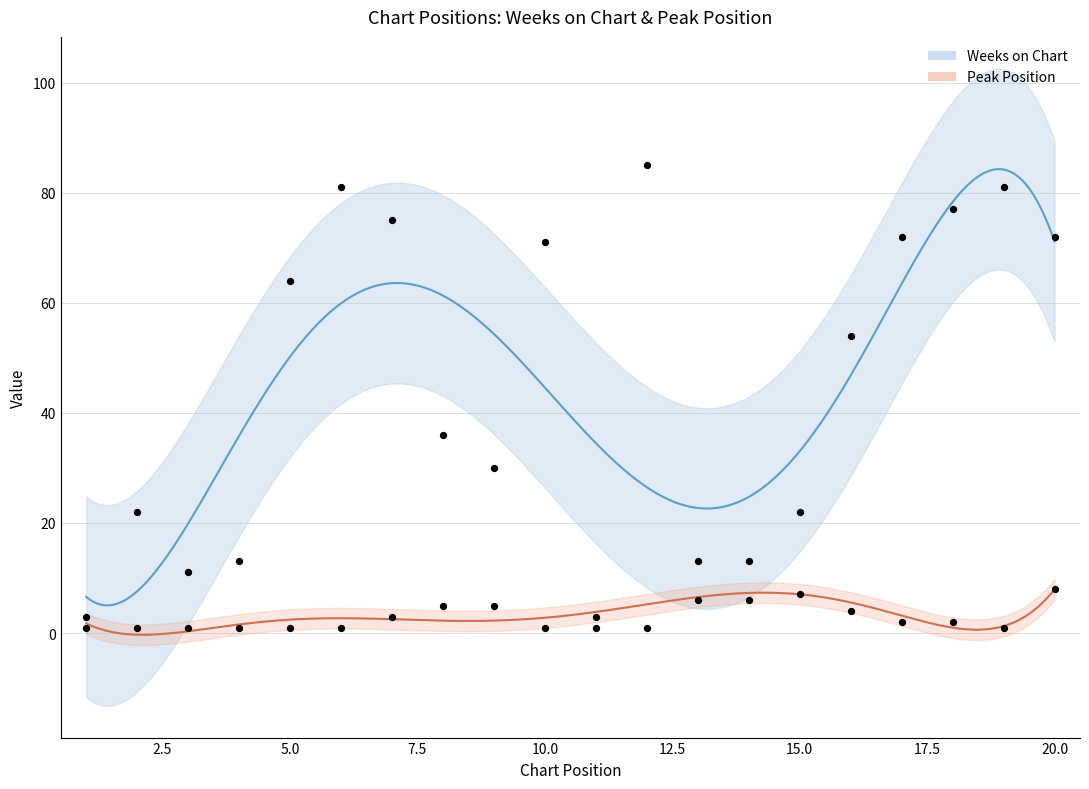

Which series has the largest total across all categories?

Weeks on Chart